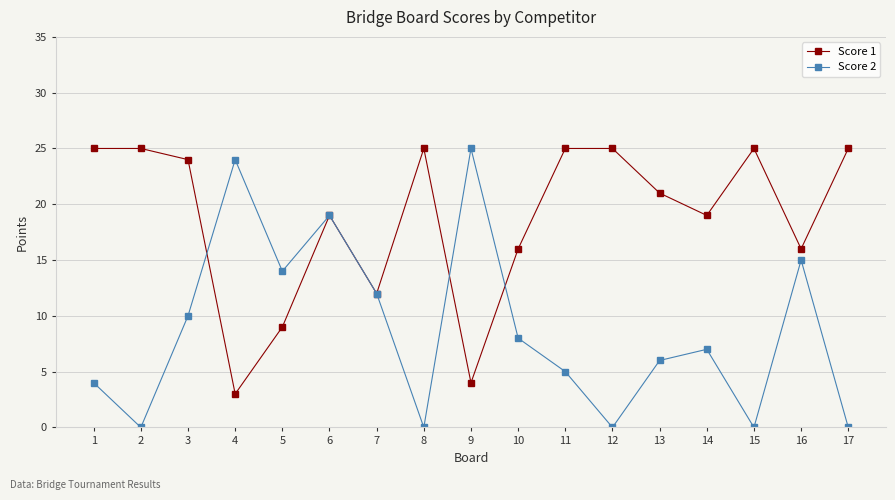

Reading left to right, transcribe all the data shown in this chart.

Score 1: 25	25	24	3	9	19	12	25	4	16	25	25	21	19	25	16	25
Score 2: 4	0	10	24	14	19	12	0	25	8	5	0	6	7	0	15	0